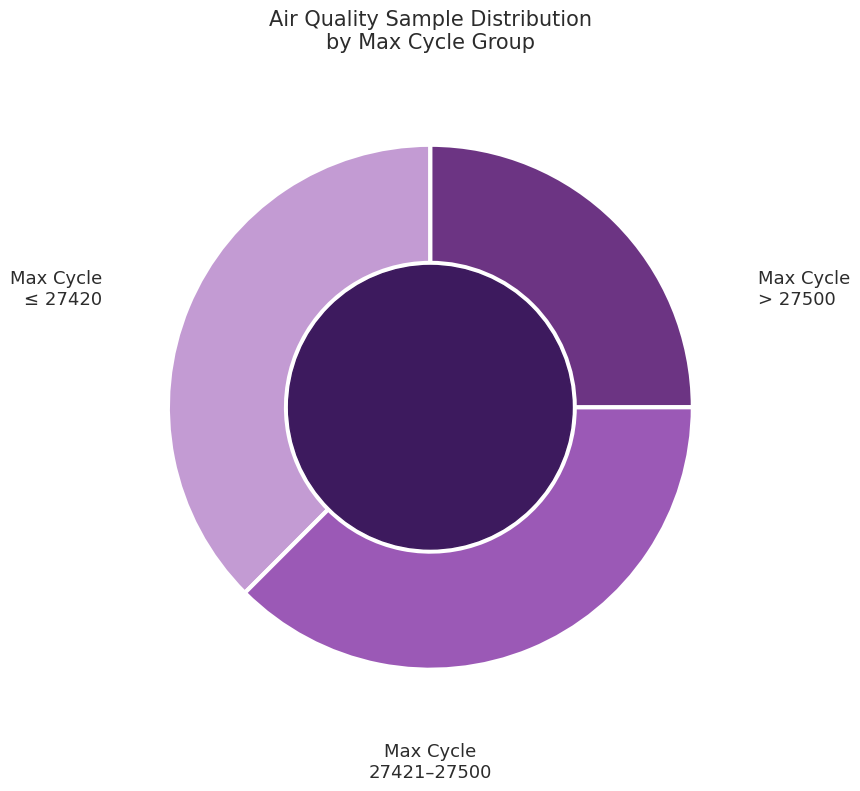

Combined, do Max Cycle > 27500 and Max Cycle ≤ 27420 account for over 50%?

Yes